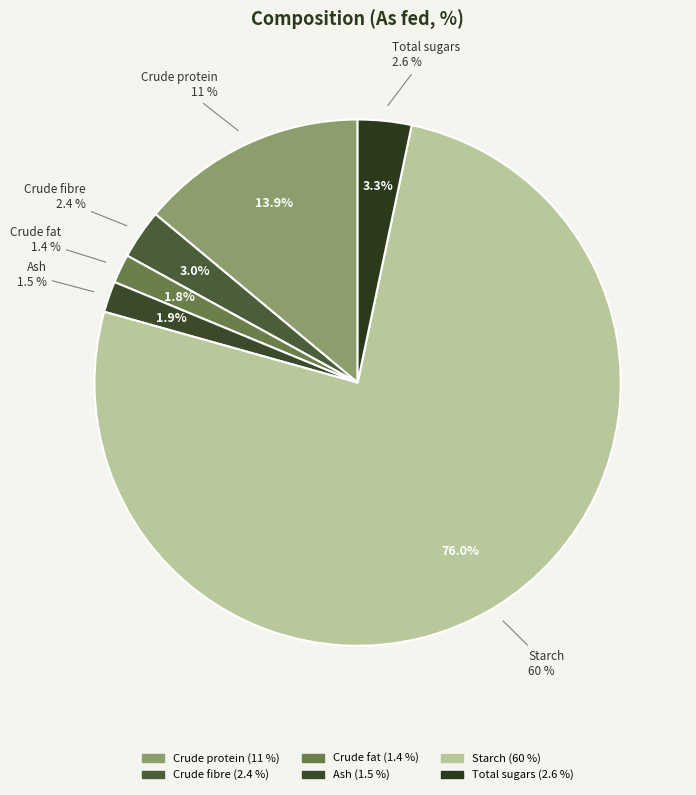

To the nearest percent, what percentage of the pie is Starch?

76%